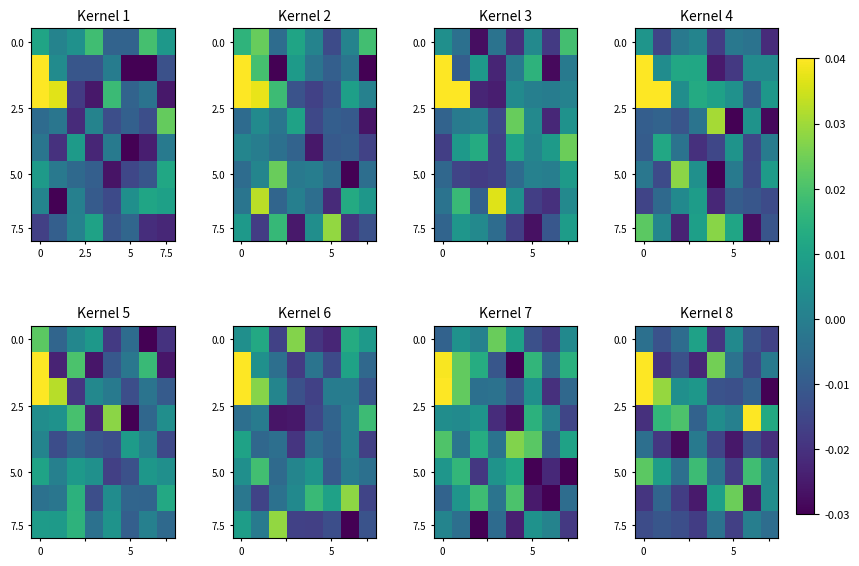

Count the number of data series in this chart.

8